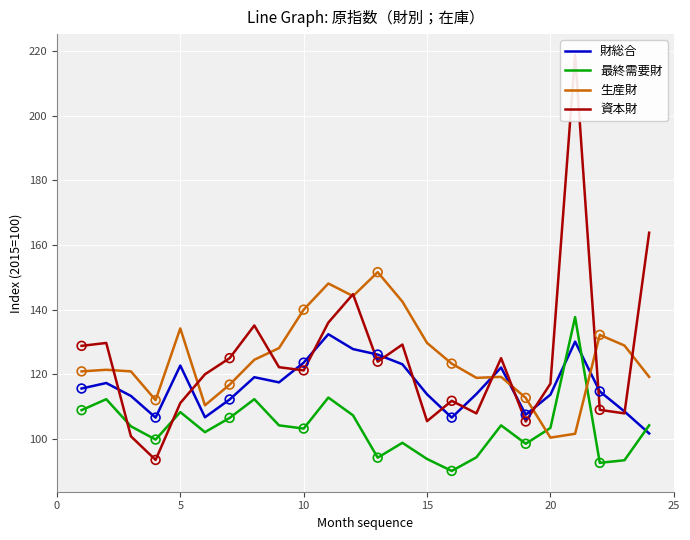

Which series has the widest spread of Y values?

資本財